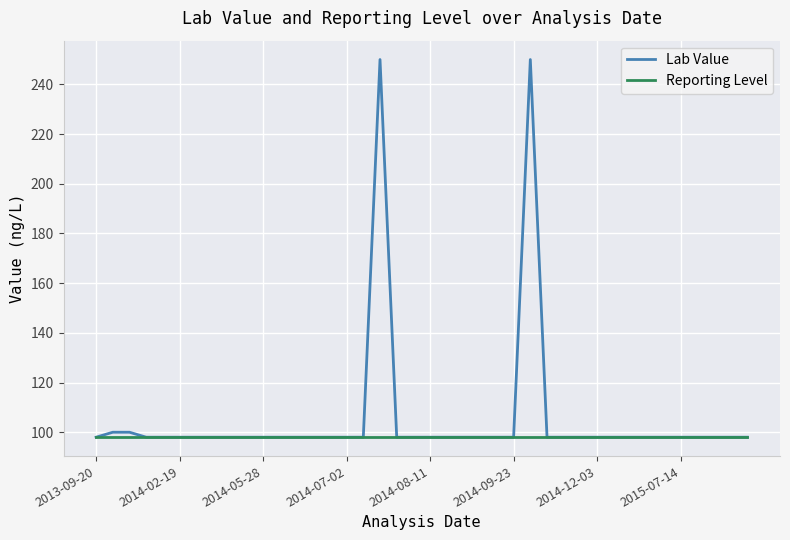

What is the greatest value displayed?

250